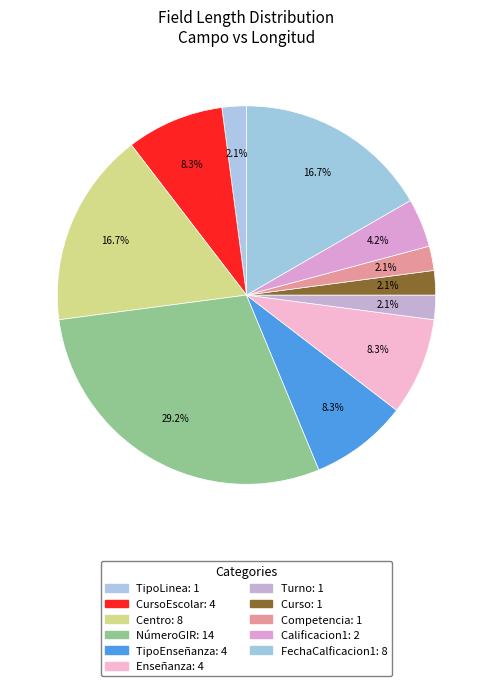

How many segments does this pie chart have?

11